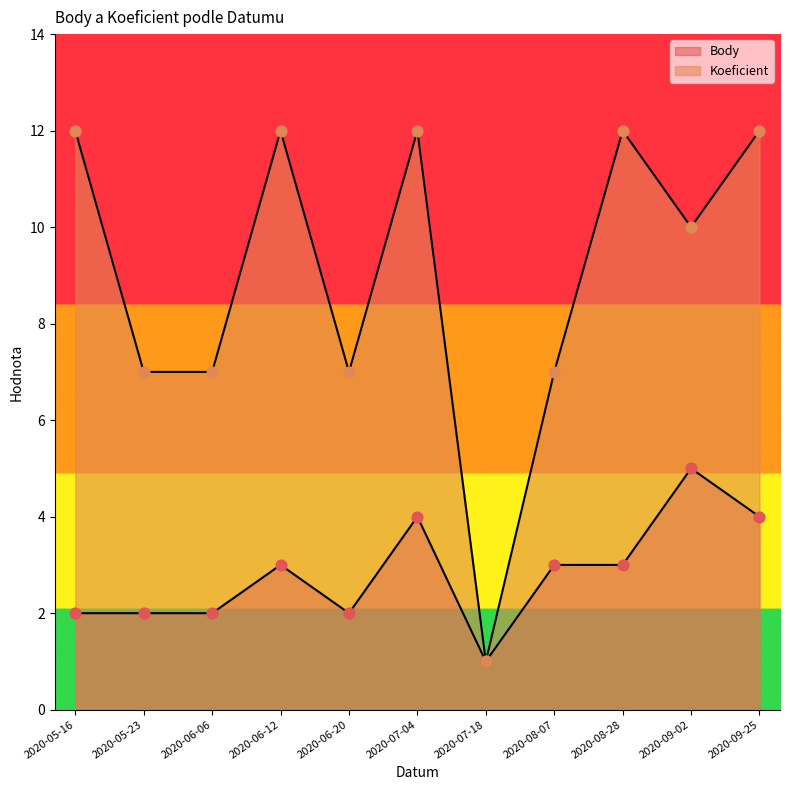

What are all the series names shown in the legend?

Body, Koeficient